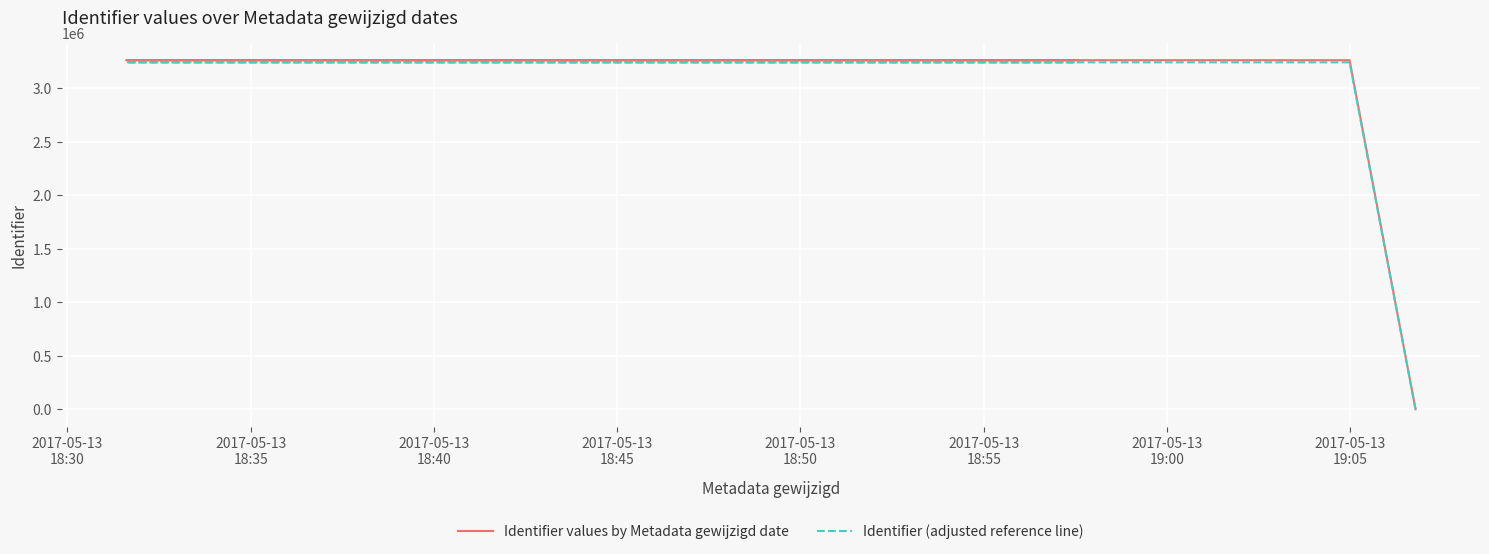

True or false: Identifier values by Metadata gewijzigd date and Identifier (adjusted reference line) cross at least once.

False